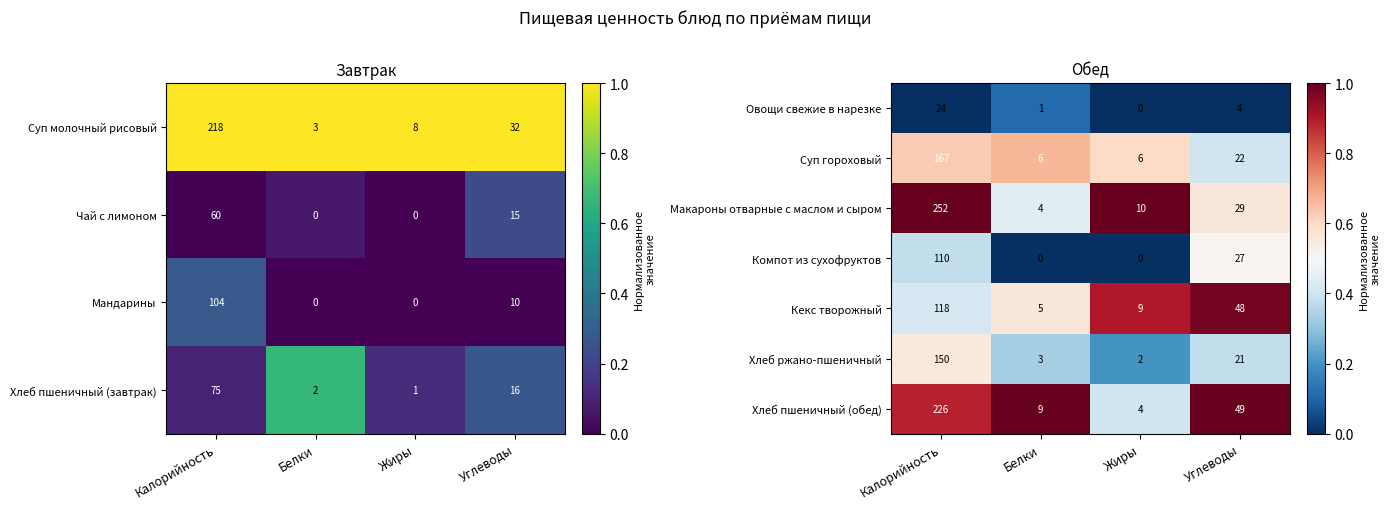

What is the average value of the Хлеб ржано-пшеничный series?

44